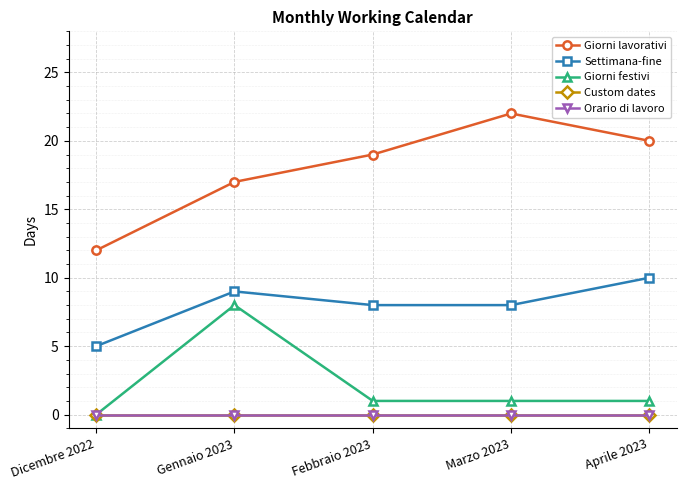

What is the value of the Giorni festivi point at the 5th from the left?

1